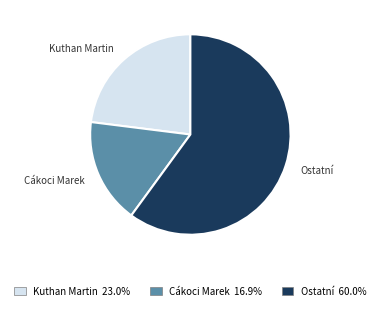

Is there any slice that represents more than half of the pie?

Yes